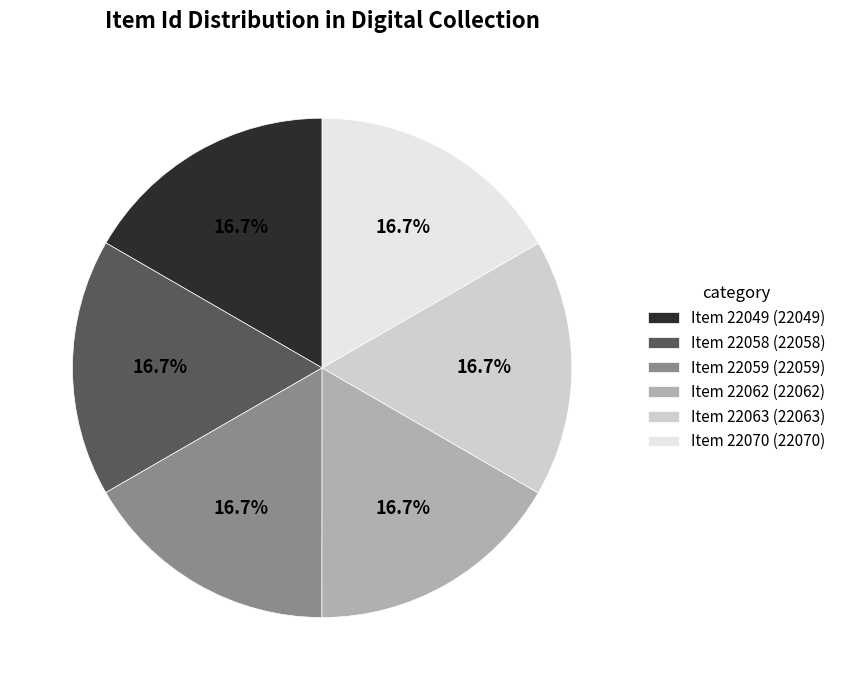

What is the ratio of the value at Item 22070 (22070) to the value at Item 22049 (22049)?

1.0